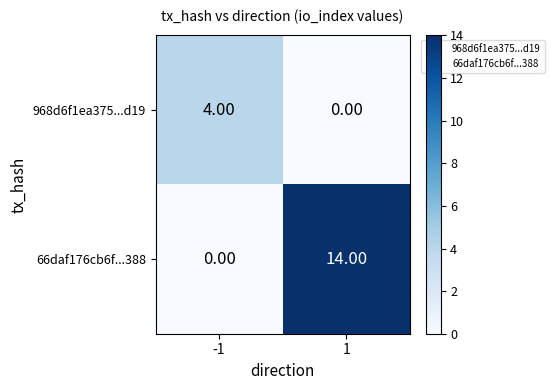

At -1, list the series in order from smallest to largest.

66daf176cb6f...388, 968d6f1ea375...d19